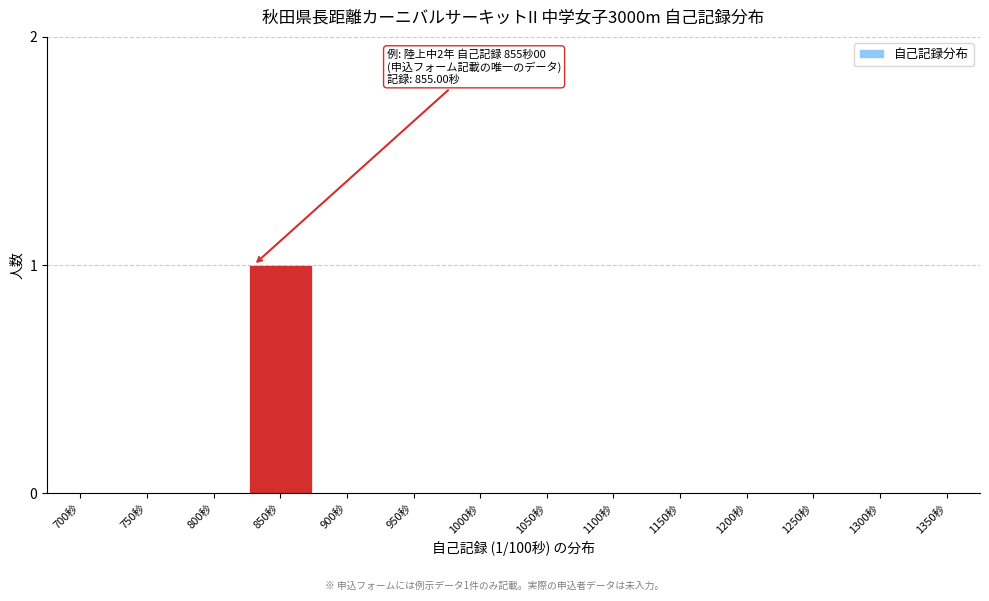

Reading left to right, transcribe all the data shown in this chart.

700秒=0	750秒=0	800秒=0	850秒=1	900秒=0	950秒=0	1000秒=0	1050秒=0	1100秒=0	1150秒=0	1200秒=0	1250秒=0	1300秒=0	1350秒=0